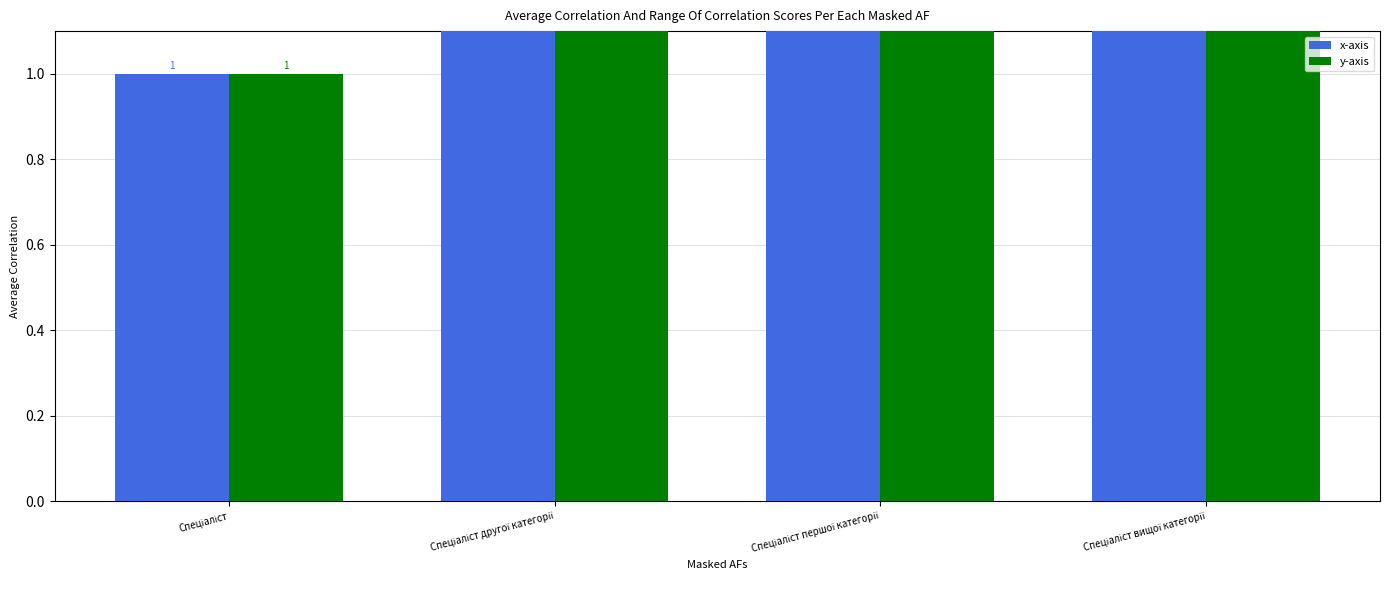

The x-axis series shows 1 at Спеціаліст. True or false?

False